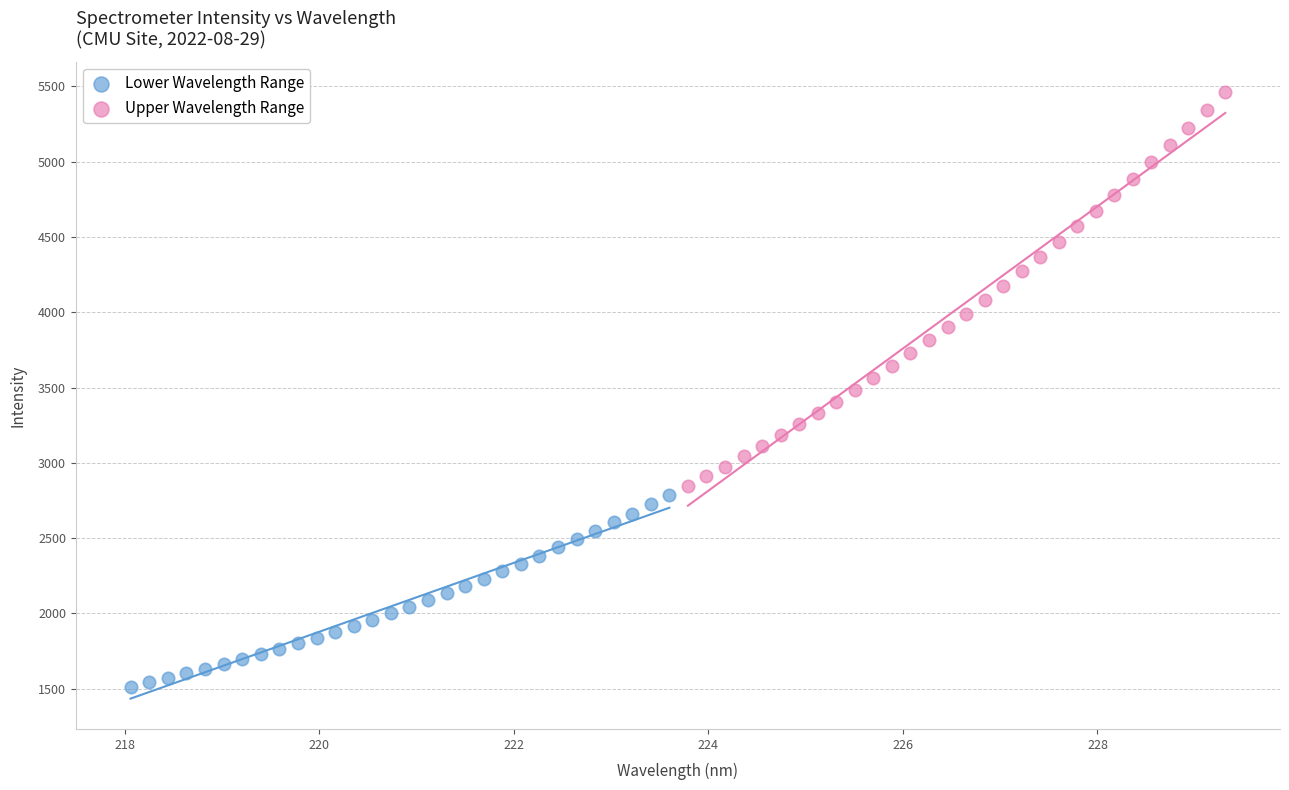

Which series has the largest Y range (max minus min)?

Upper Wavelength Range